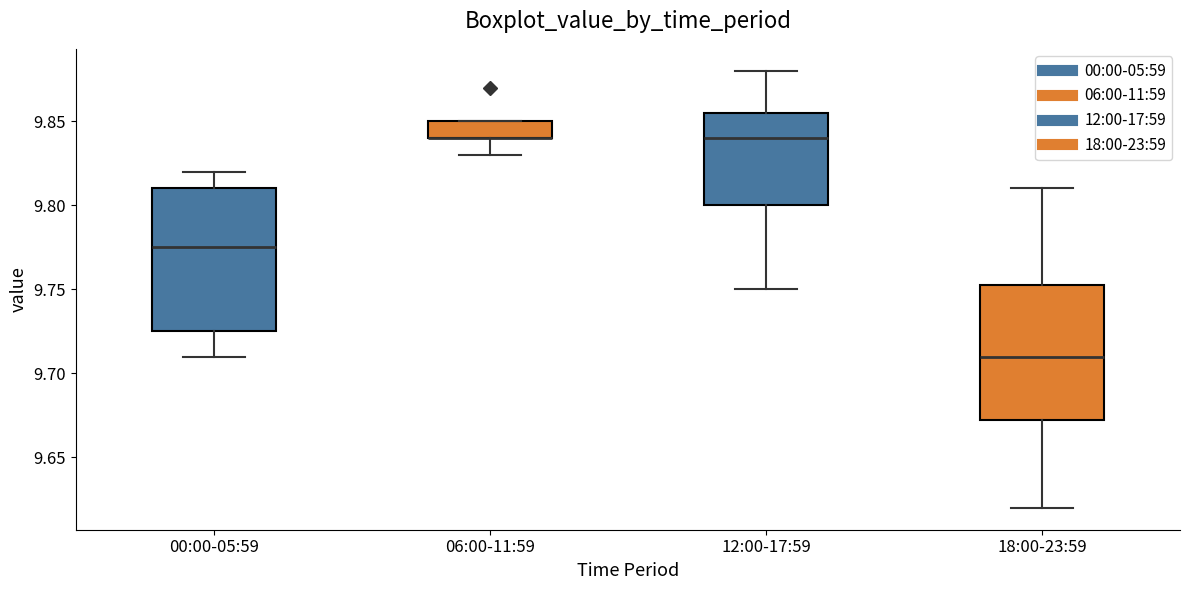

Reading left to right, read every box against the y-axis: the position of its median line, the range the box covers, and the ends of its whiskers. The values are not printed on the chart, so give them approximately, as read against the axis.

00:00-05:59: median 9.775, box 9.725 to 9.810, whiskers 9.710 to 9.820
06:00-11:59: median 9.840 (drawn on the box's lower edge), box 9.840 to 9.850, whiskers 9.830 to 9.850
12:00-17:59: median 9.840, box 9.800 to 9.855, whiskers 9.750 to 9.880
18:00-23:59: median 9.710, box 9.675 to 9.755, whiskers 9.620 to 9.810